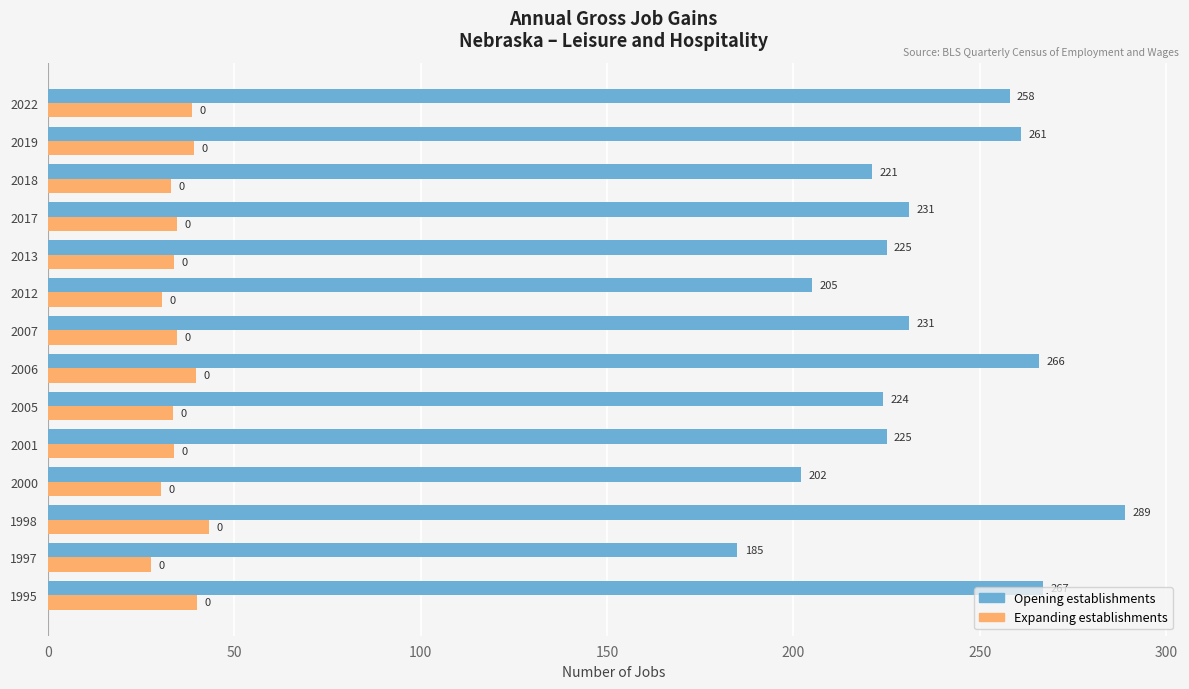

List the series in order of their overall mean, highest first.

Opening establishments, Expanding establishments